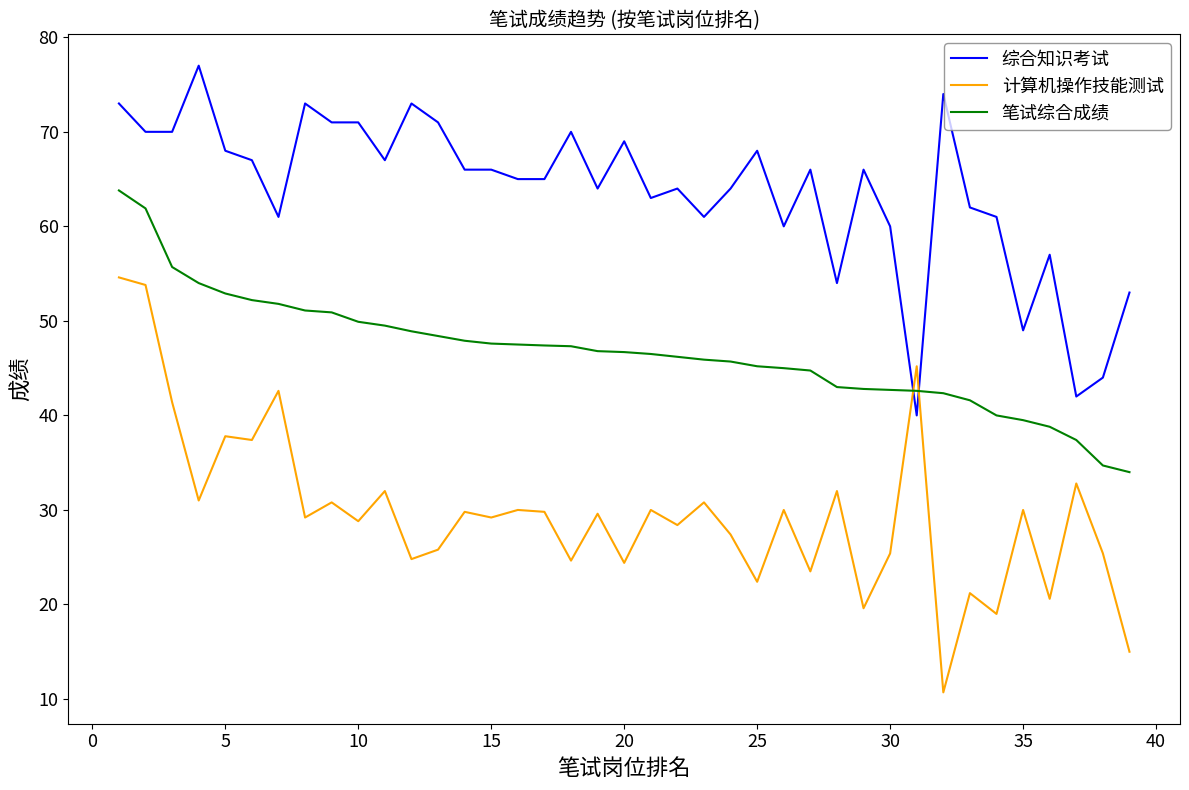

What is the highest value of the 笔试综合成绩 series?

63.8